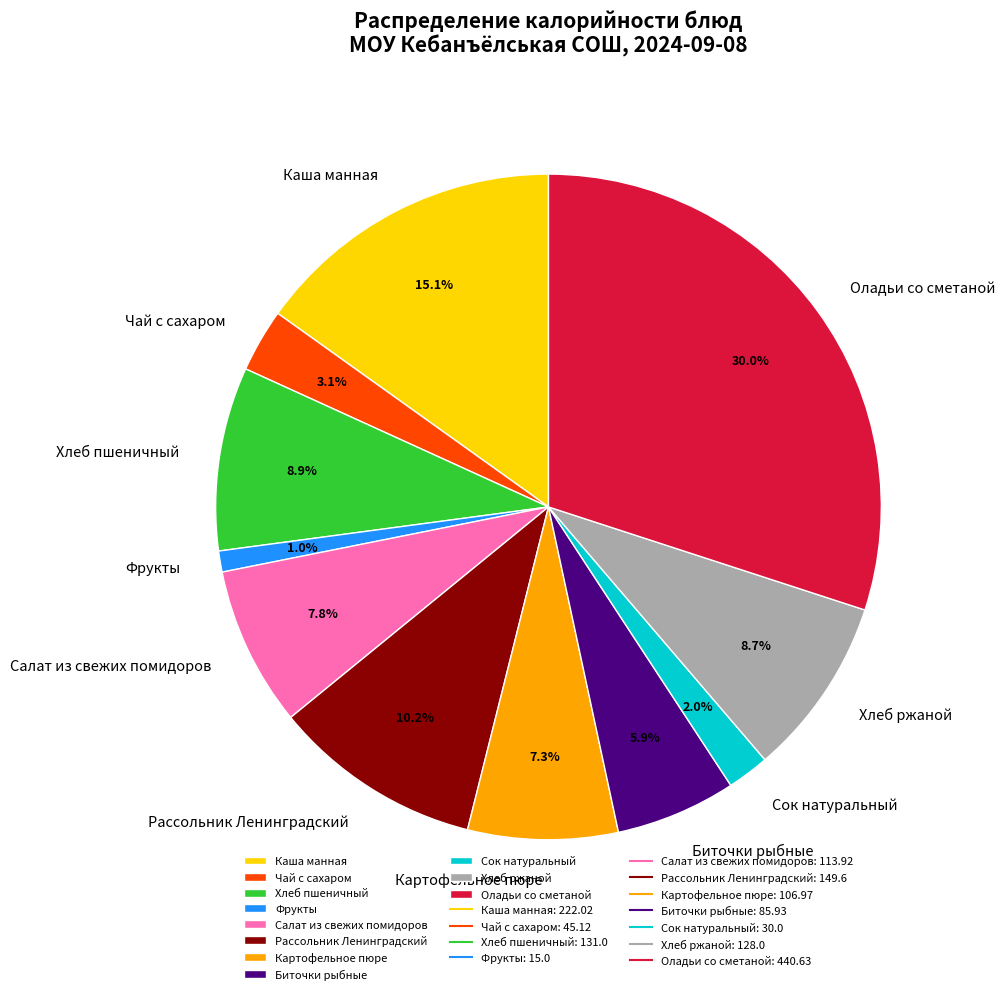

Do Салат из свежих помидоров and Фрукты together represent more than half of the pie?

No